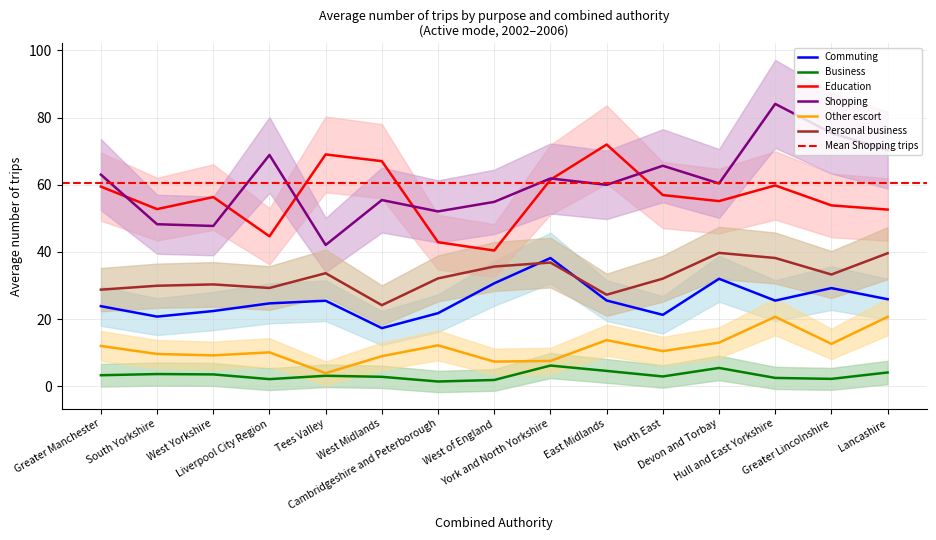

The Education series shows 66.5 at Cambridgeshire and Peterborough. True or false?

False